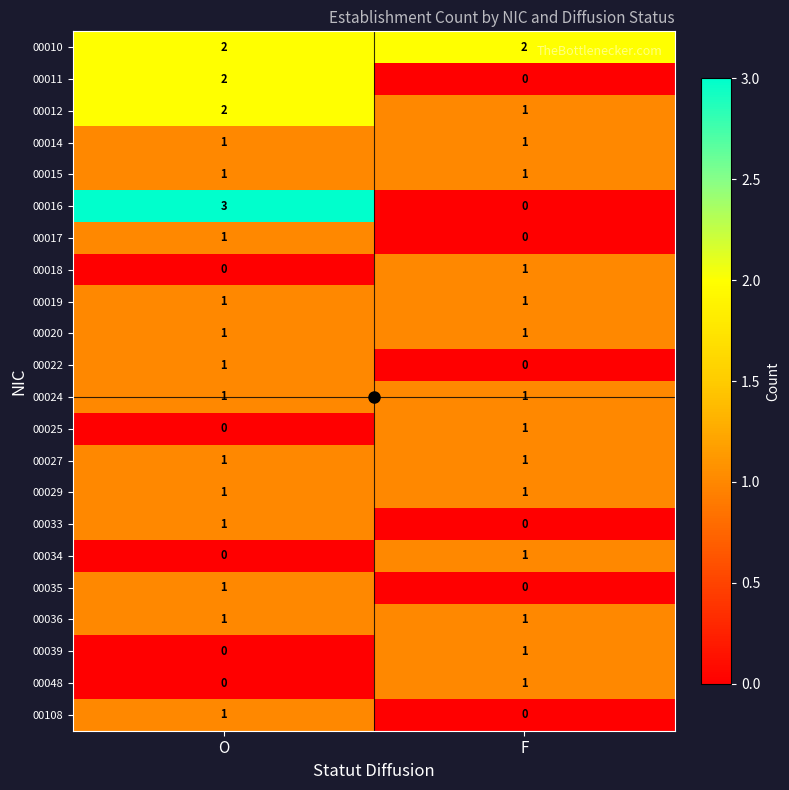

At which label is 00016 closest to 1?

F